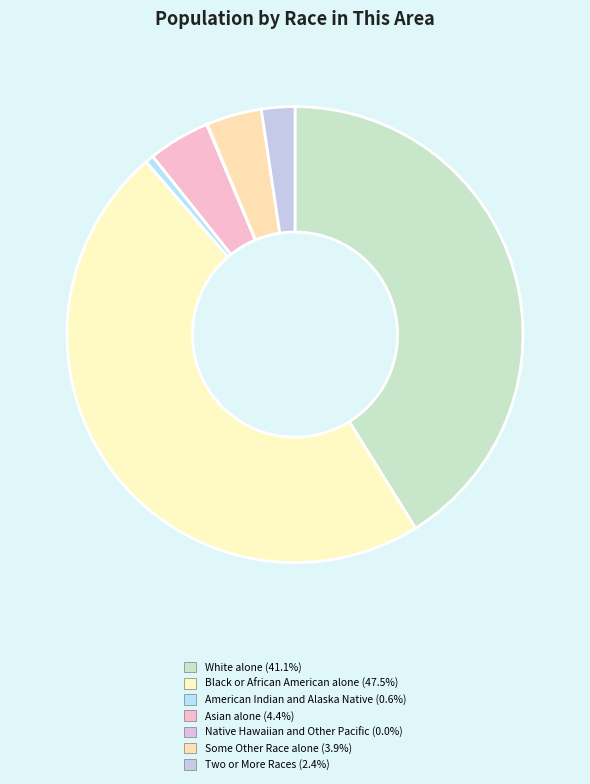

What is the total percentage of Black or African American alone and White alone?

88.7%